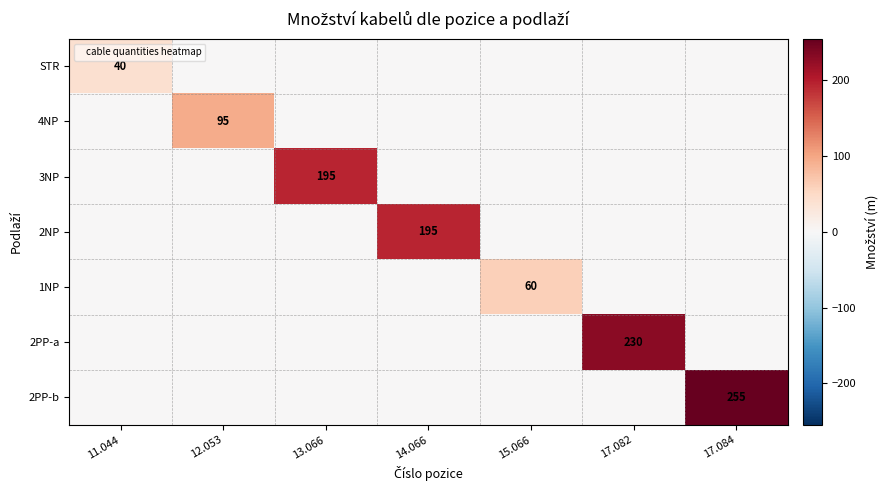

True or false: 2PP-a has a value of 230 at 17.082.

True